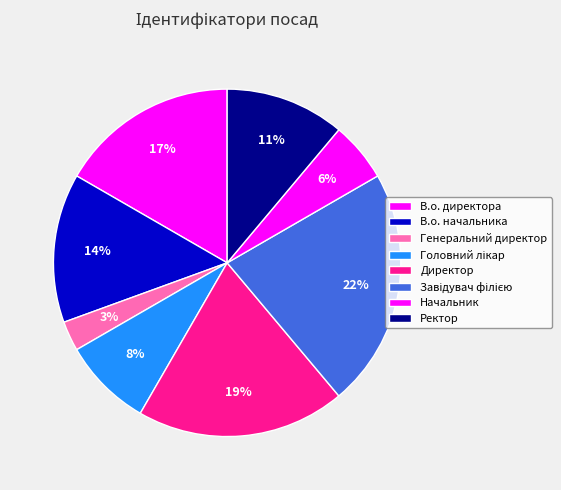

How many slices are in this pie chart?

8